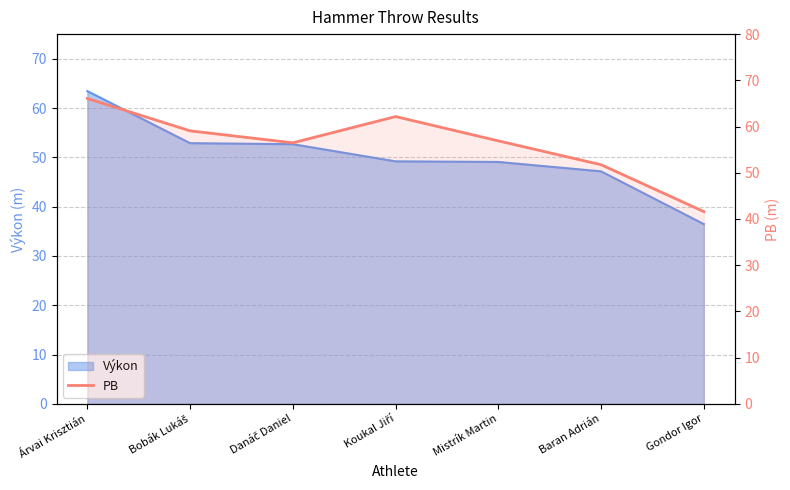

Where is the first local minimum?

Danáč Daniel